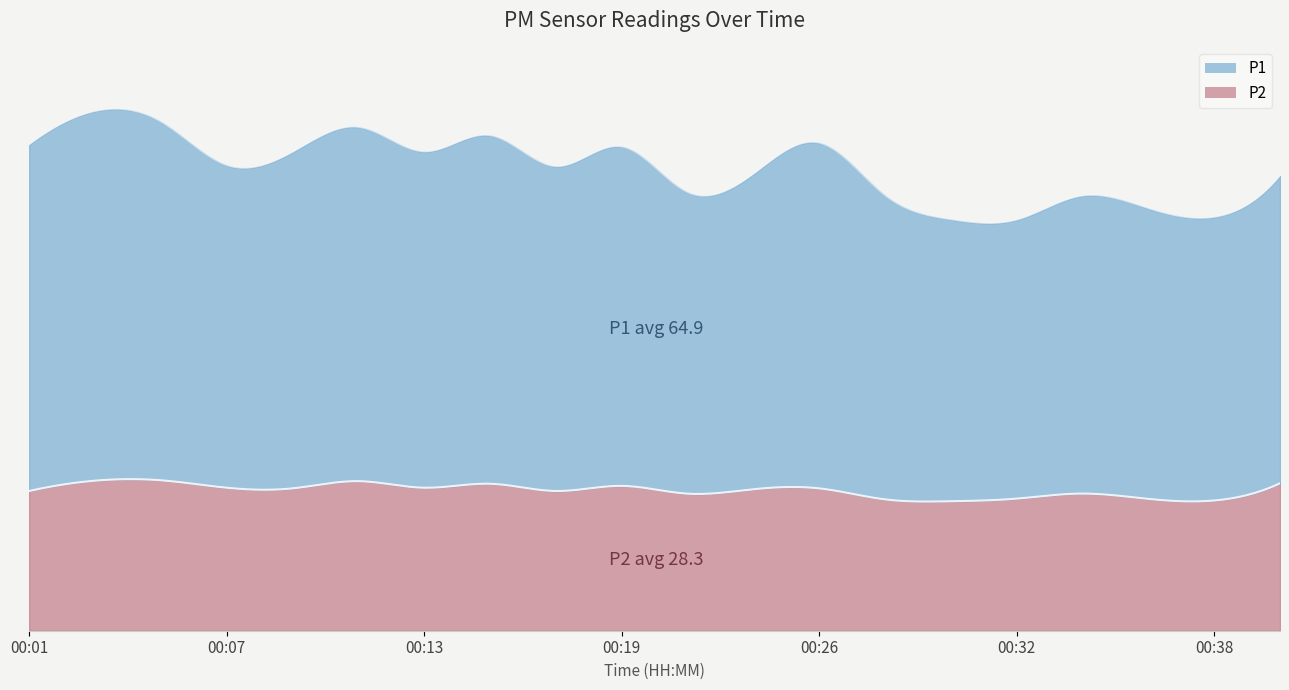

Reading left to right, extract all data points from this chart.

P1: 69.8	74.5	72.3	65.0	67.8	71.4	67.8	70.2	65.4	68.4	60.8	63.5	69.7	61.2	56.8	56.2	60.0	58.5	57.1	62.0
P2: 28.2	30.2	30.3	28.8	28.7	30.1	28.8	29.6	28.2	29.2	27.6	28.5	28.7	26.5	26.1	26.6	27.6	26.6	26.2	29.7